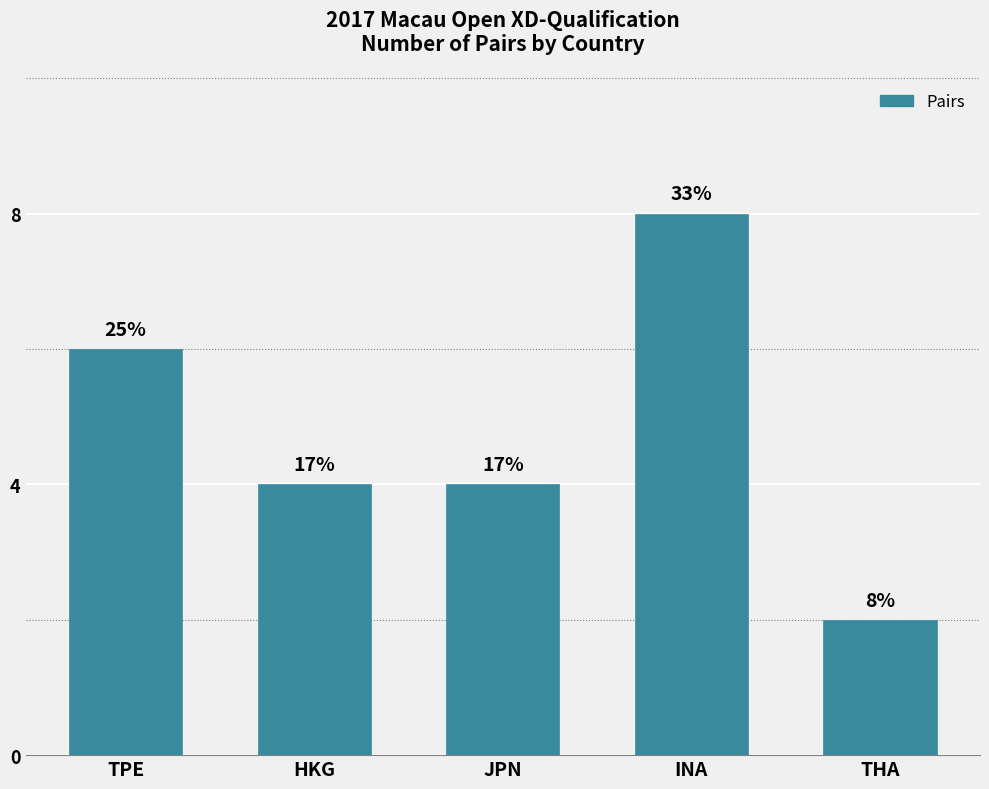

How many bars are there in total?

5